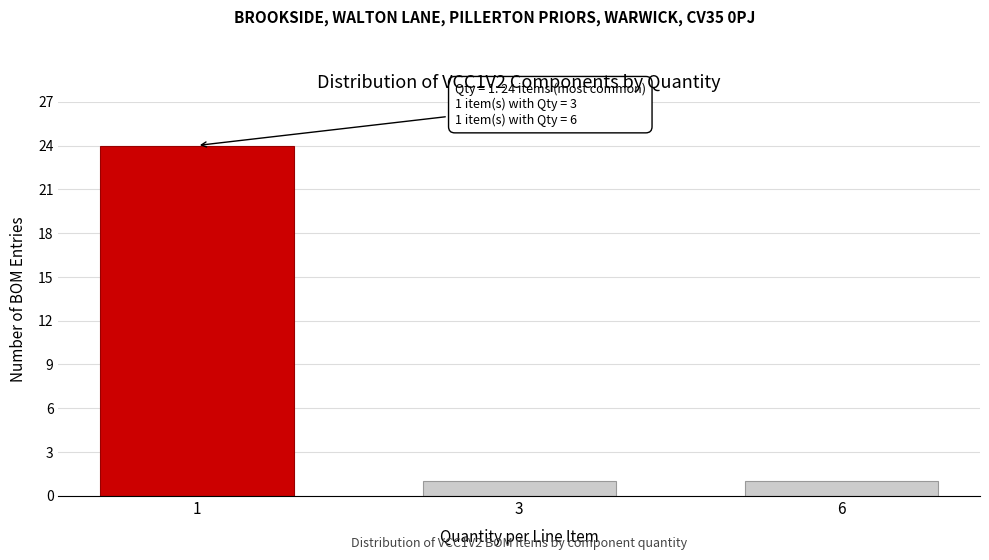

Reading left to right, what are all the values shown in this chart?

24	1	1